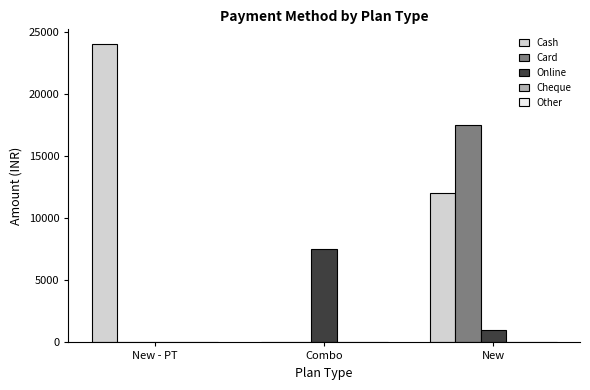

Is the value of Cash at Combo greater than the value of Card at New?

No